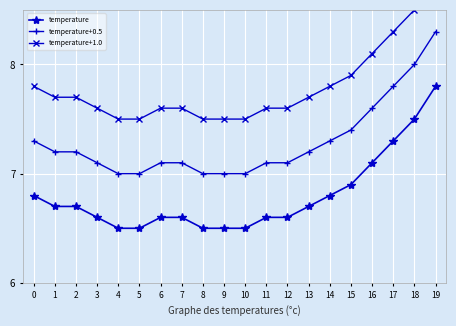

What is the sum of the temperature+0.5 values at 16 and 3?

14.7